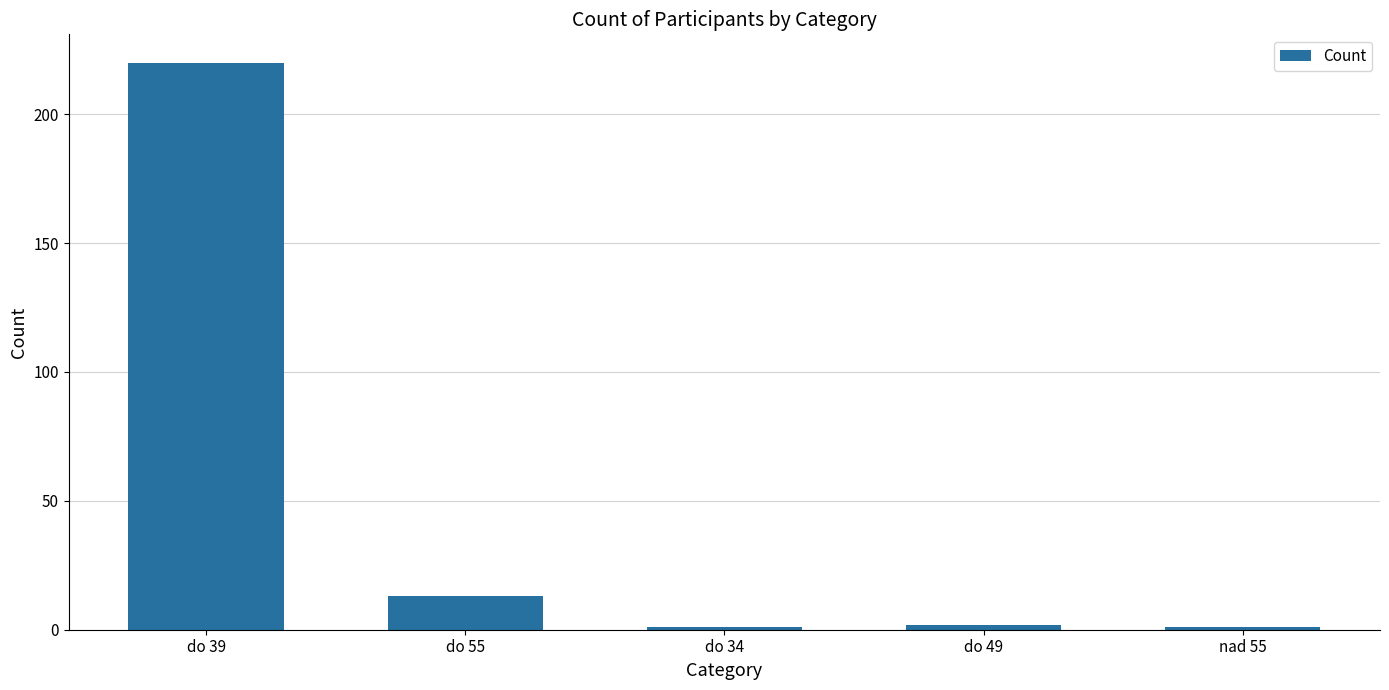

Between do 39 and do 55, which is larger?

do 39